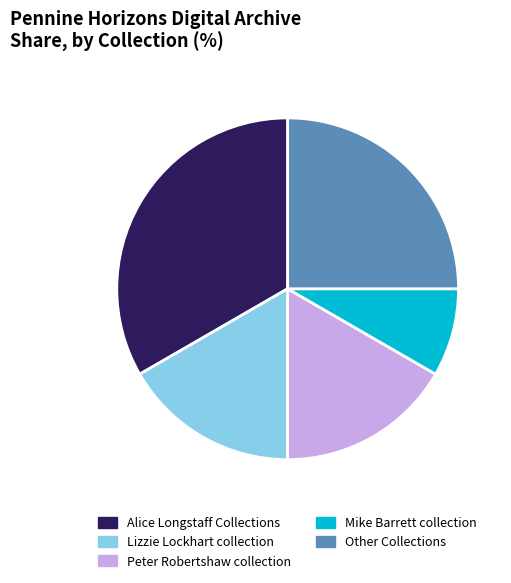

The Lizzie Lockhart collection slice represents 17% of the pie. True or false?

True